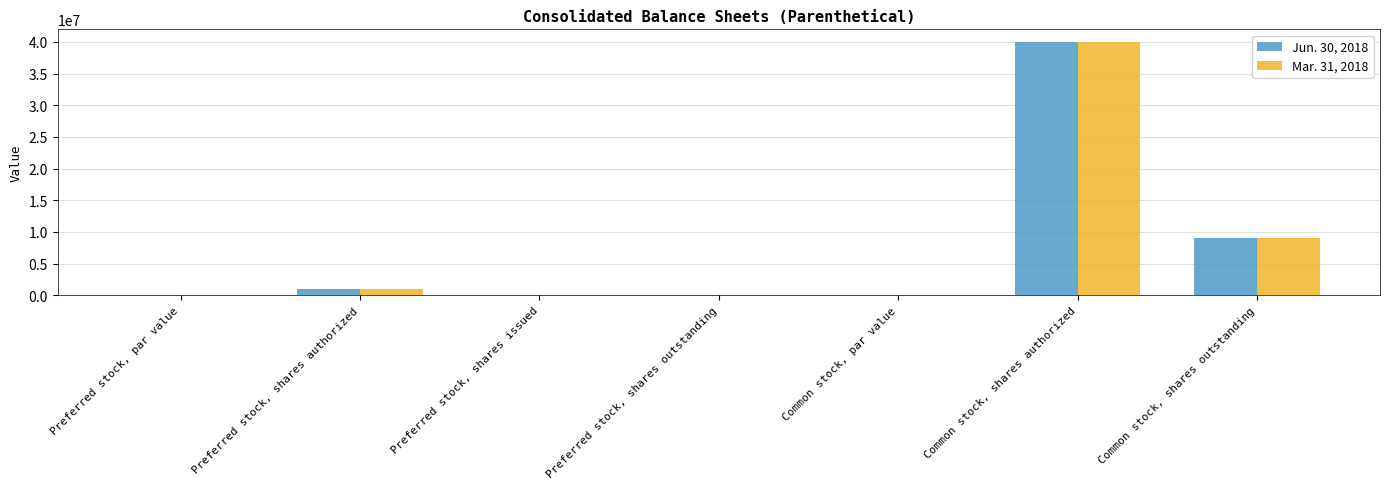

Does the chart contain stacked bars?

No